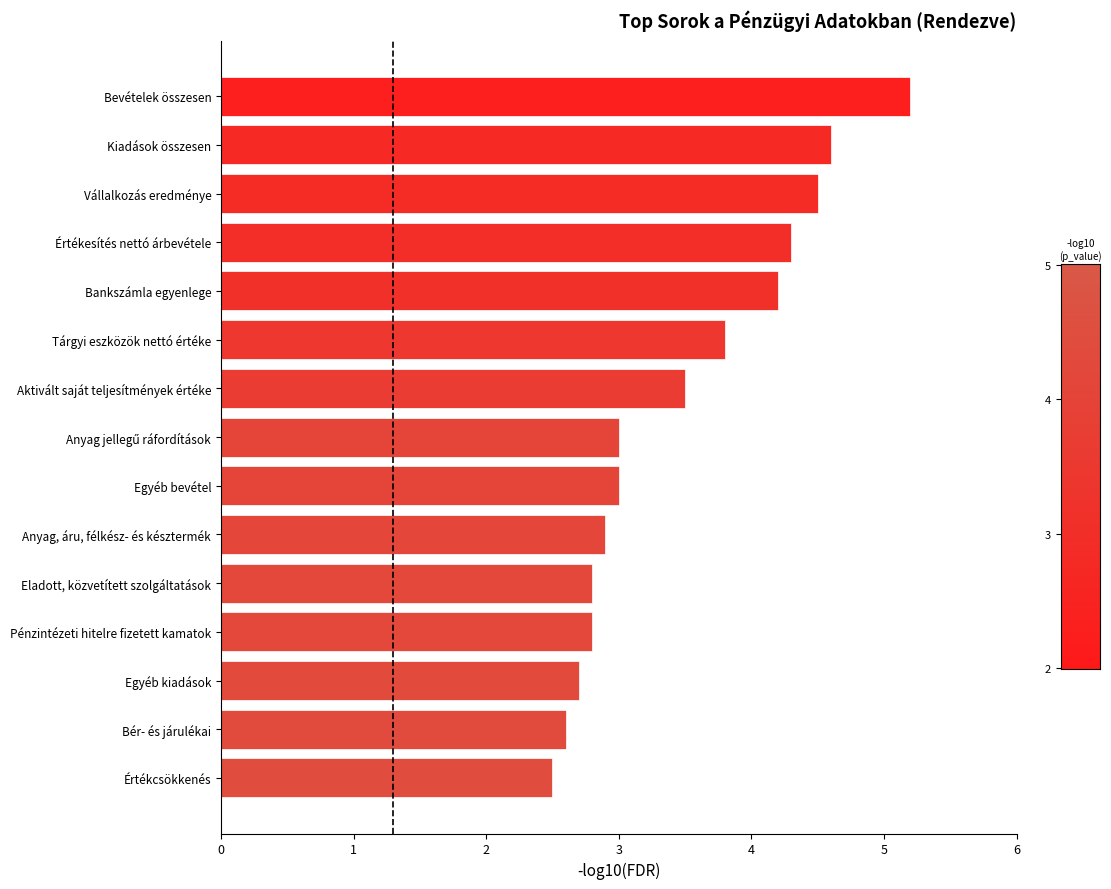

What is the smallest value displayed?

2.5